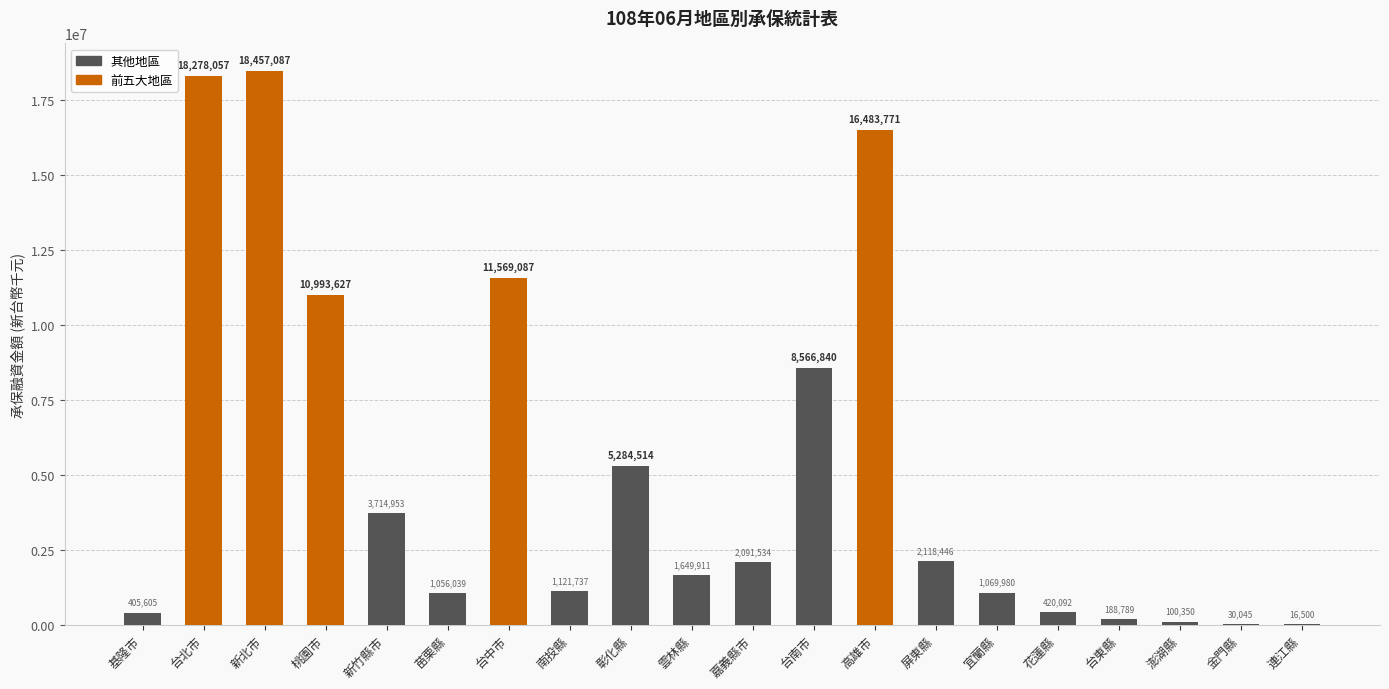

Between 台東縣 and 南投縣, which is larger?

南投縣